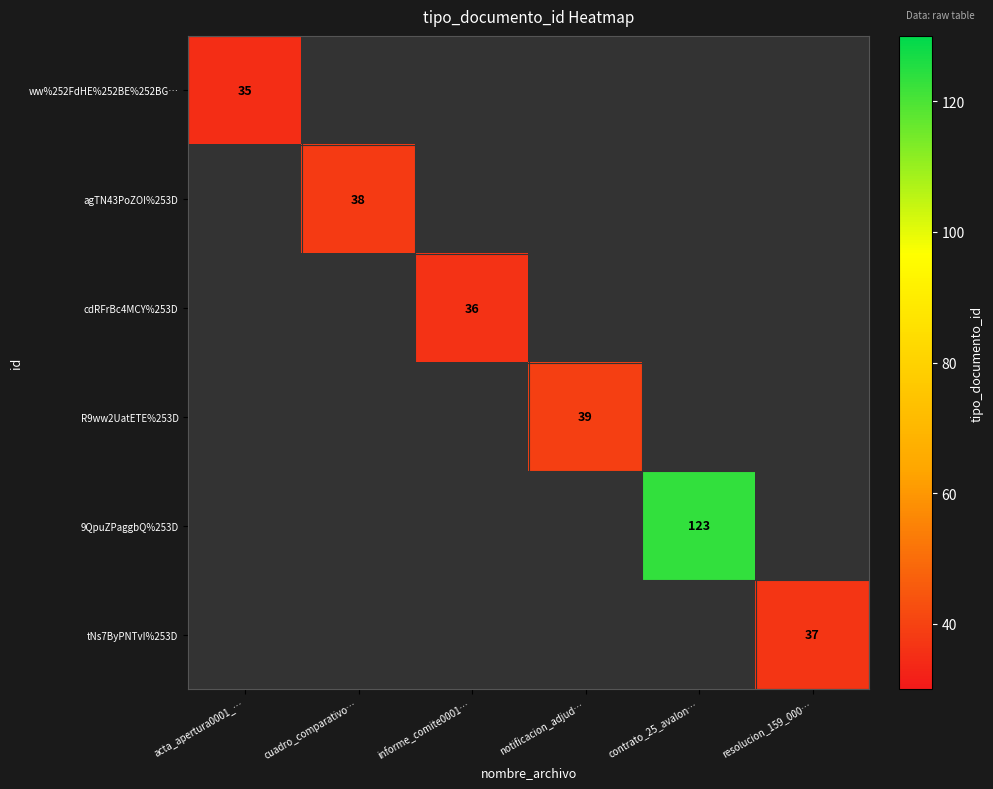

At how many categories does at least one series exceed 41?

1